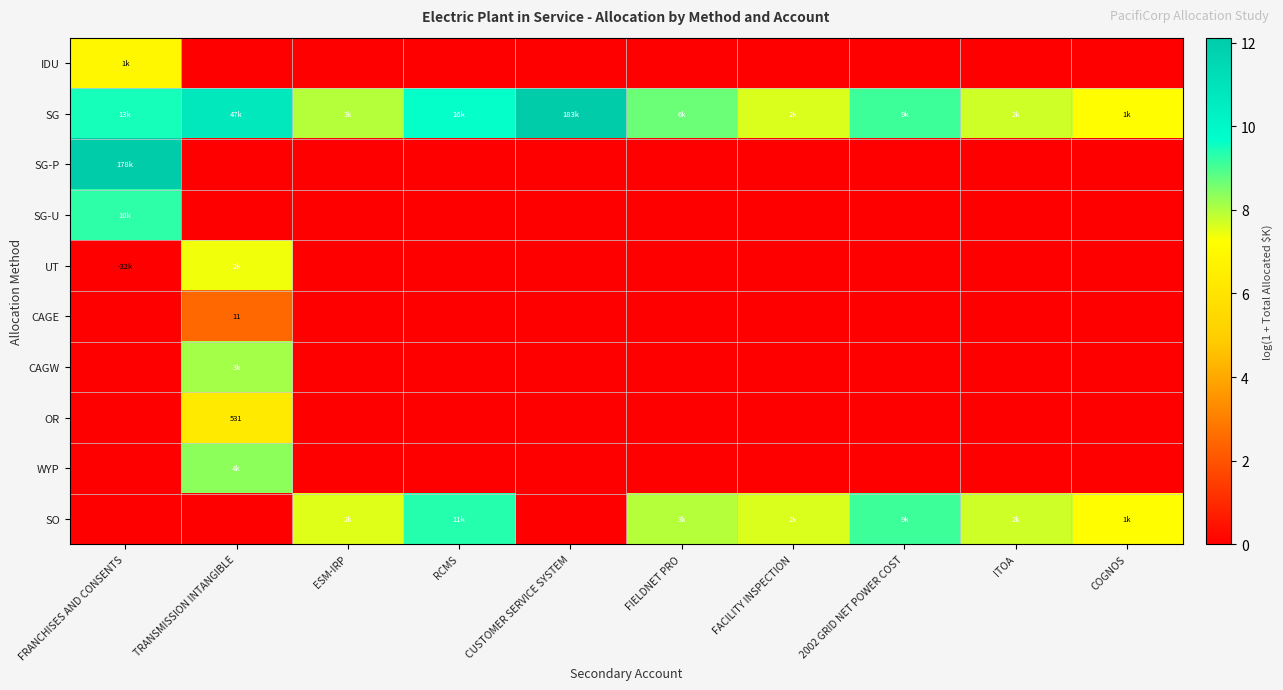

Count the number of data series in this chart.

10